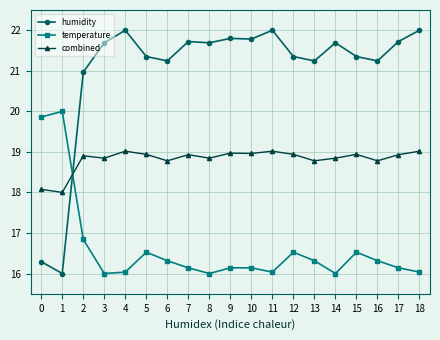

What is the maximum value for temperature?

20.0